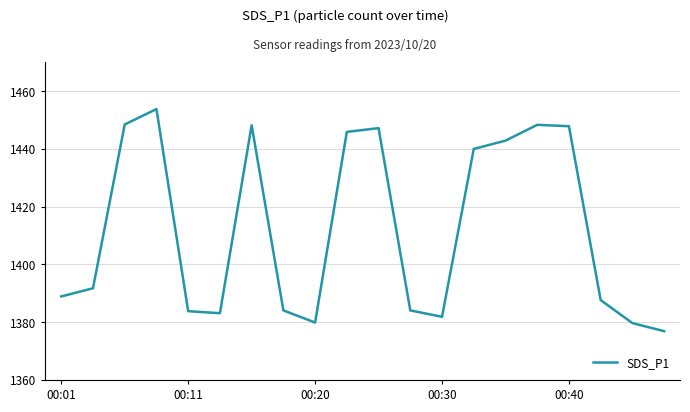

What is the greatest value displayed?

1453.8